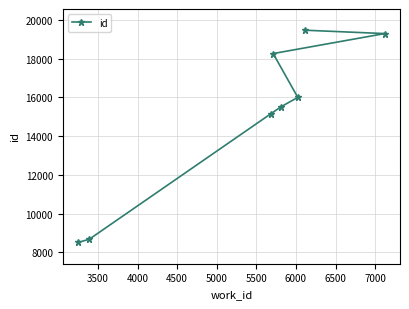

What is the value of the 1st point from the left?

8503